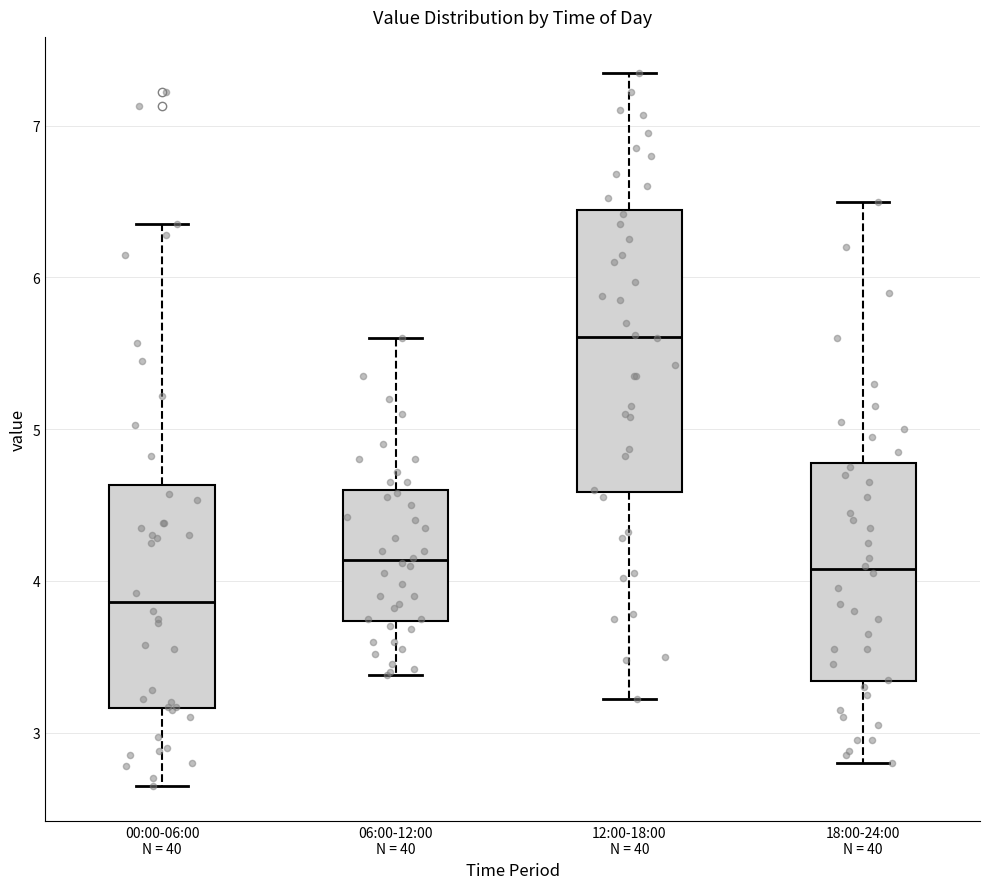

Reading left to right, read every box against the y-axis: the position of its median line, the range the box covers, and the ends of its whiskers. The values are not printed on the chart, so give them approximately, as read against the axis.

00:00-06:00 N = 40: median 3.9, box 3.2 to 4.6, whiskers 2.7 to 6.4
06:00-12:00 N = 40: median 4.1, box 3.7 to 4.6, whiskers 3.4 to 5.6
12:00-18:00 N = 40: median 5.6, box 4.6 to 6.4, whiskers 3.2 to 7.4
18:00-24:00 N = 40: median 4.1, box 3.3 to 4.8, whiskers 2.8 to 6.5